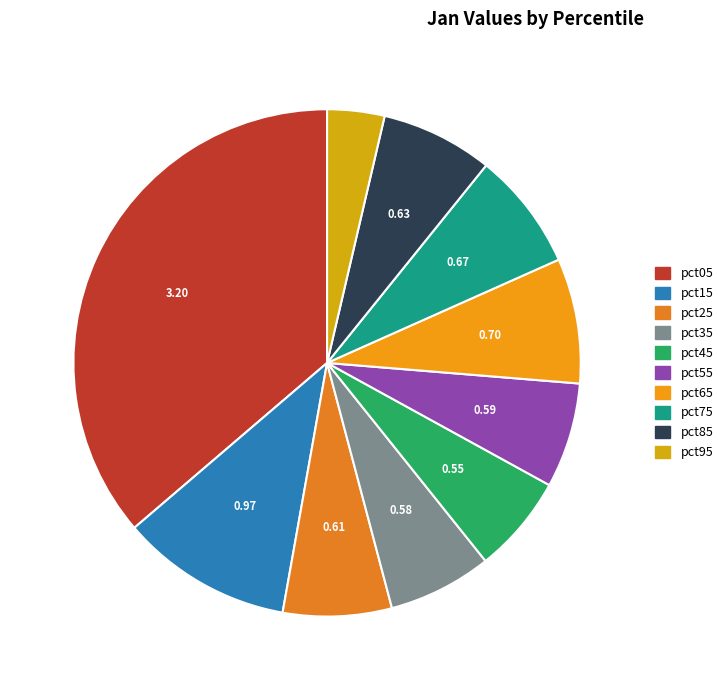

The pct75 slice represents 8% of the pie. True or false?

True